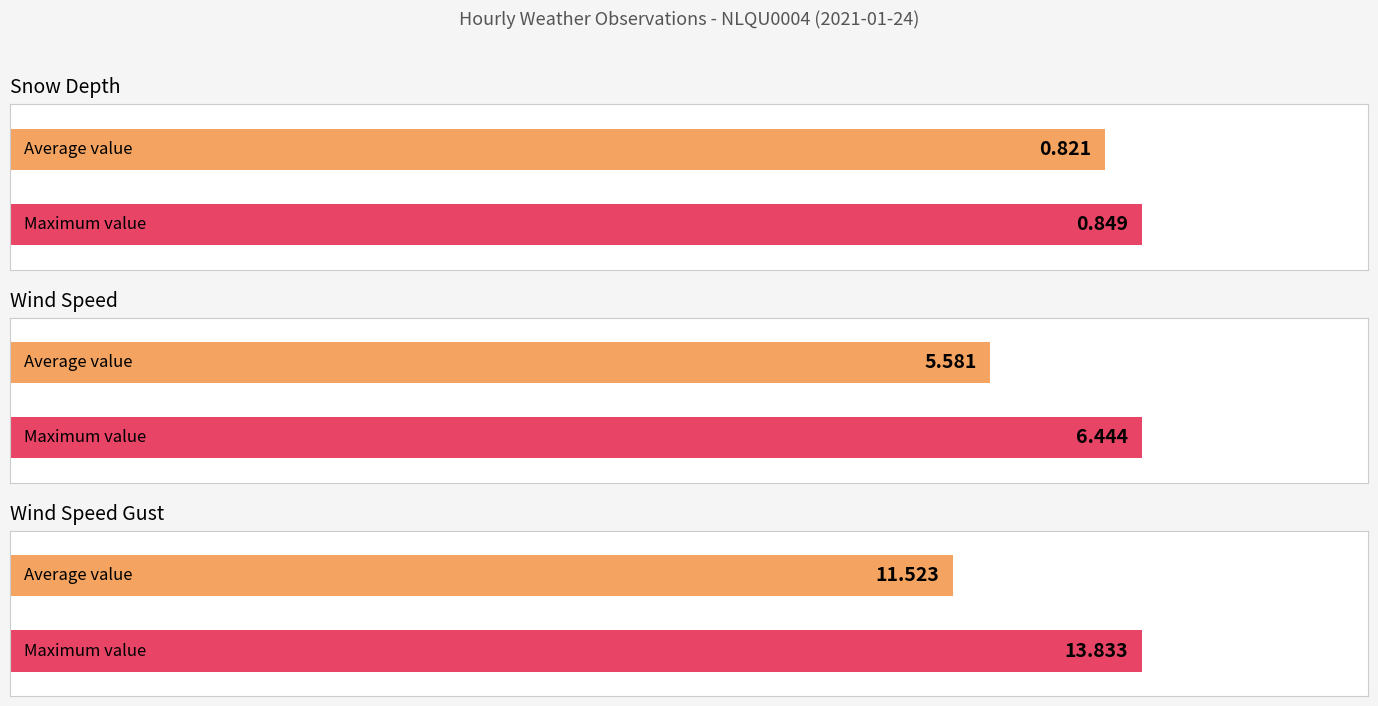

Rank the series by their maximum value, from lowest to highest.

SNOW_DEPTH, WIND_SPEED, WIND_SPEED_GUST